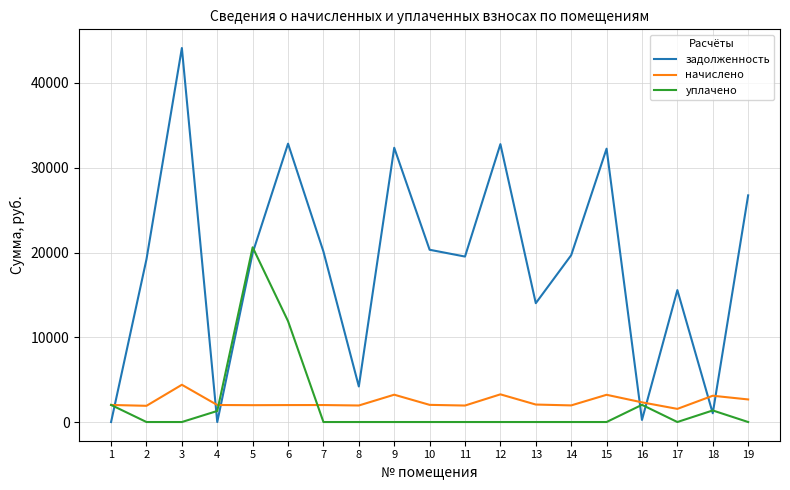

Does the chart have visible grid lines?

Yes